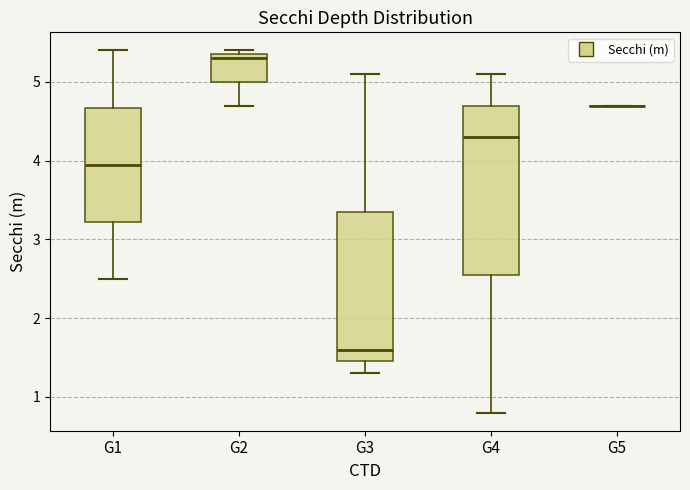

Reading left to right, transcribe this box plot: for each box, give where its median line is, the range the box spans, and where its two whiskers end, as read against the y-axis. The values are not printed on the chart, so give them approximately, as read against the axis.

G1: median 4.0, box 3.2 to 4.7, whiskers 2.5 to 5.4
G2: median 5.3, box 5.0 to 5.4, whiskers 4.7 to 5.4 (just above the box's upper edge)
G3: median 1.6, box 1.5 to 3.4, whiskers 1.3 to 5.1
G4: median 4.3, box 2.6 to 4.7, whiskers 0.8 to 5.1
G5: box collapsed to a line at 4.7, whiskers 4.7 to 4.7